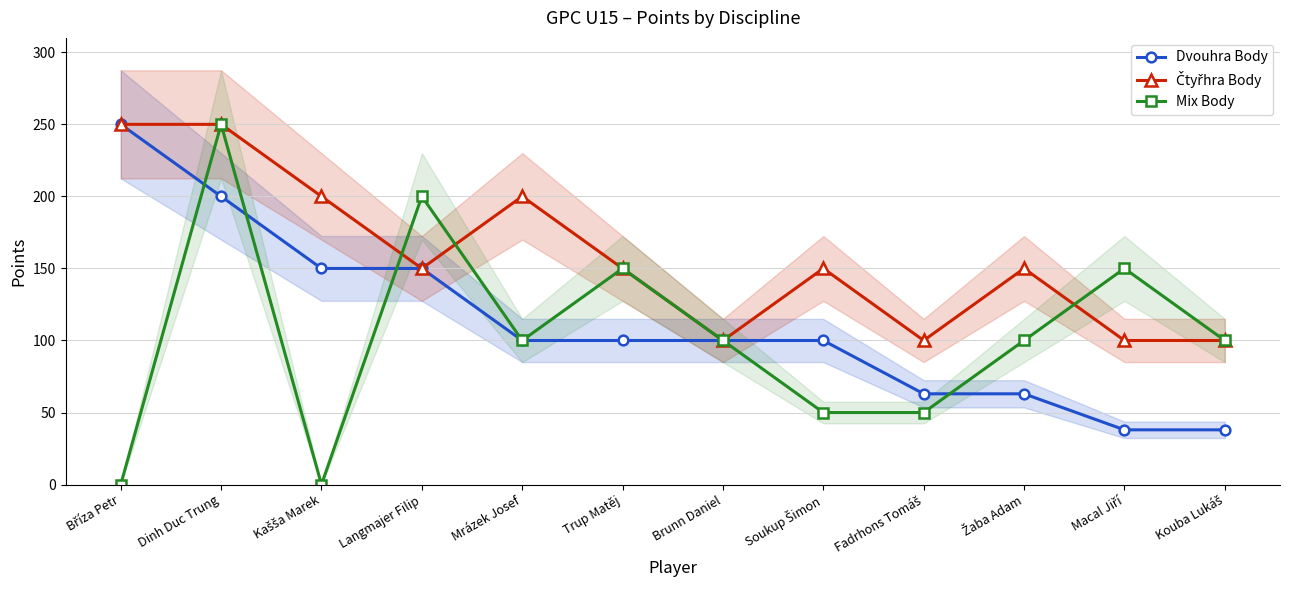

At how many categories does at least one series exceed 55?

12